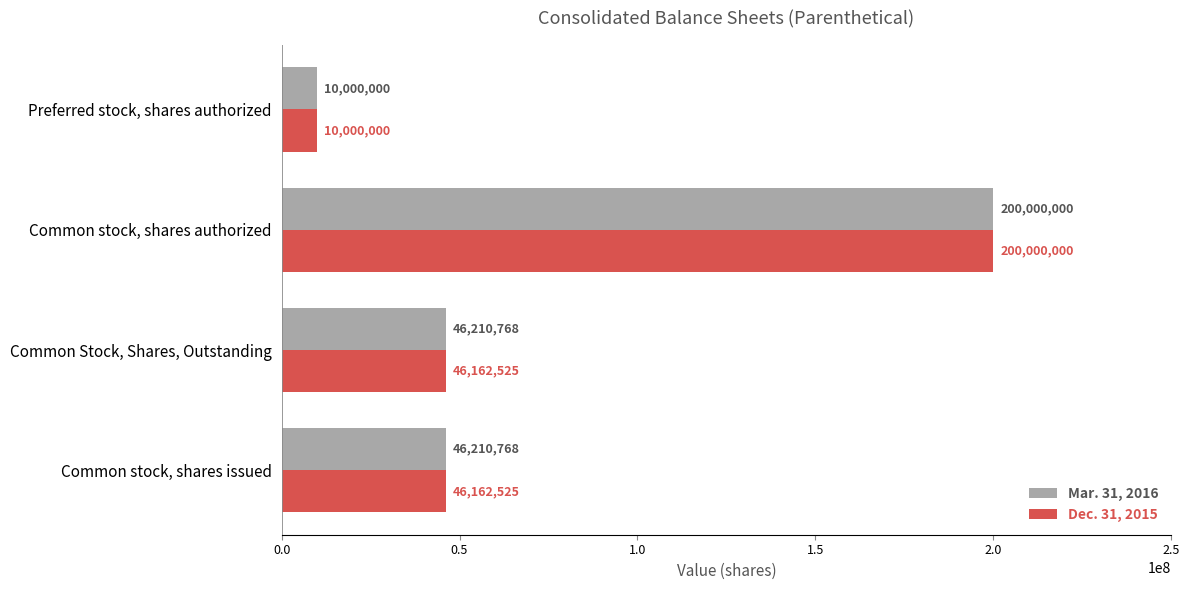

How many Dec. 31, 2015 values are between 46162525 and 200000000?

3